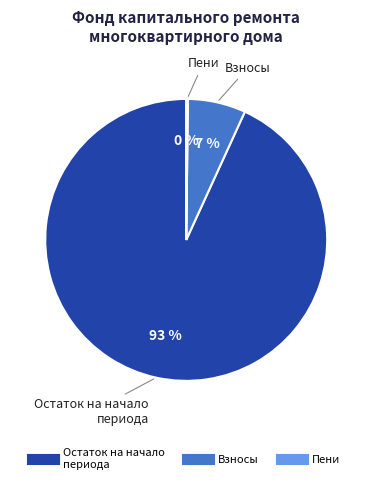

Is there a majority slice in this chart?

Yes